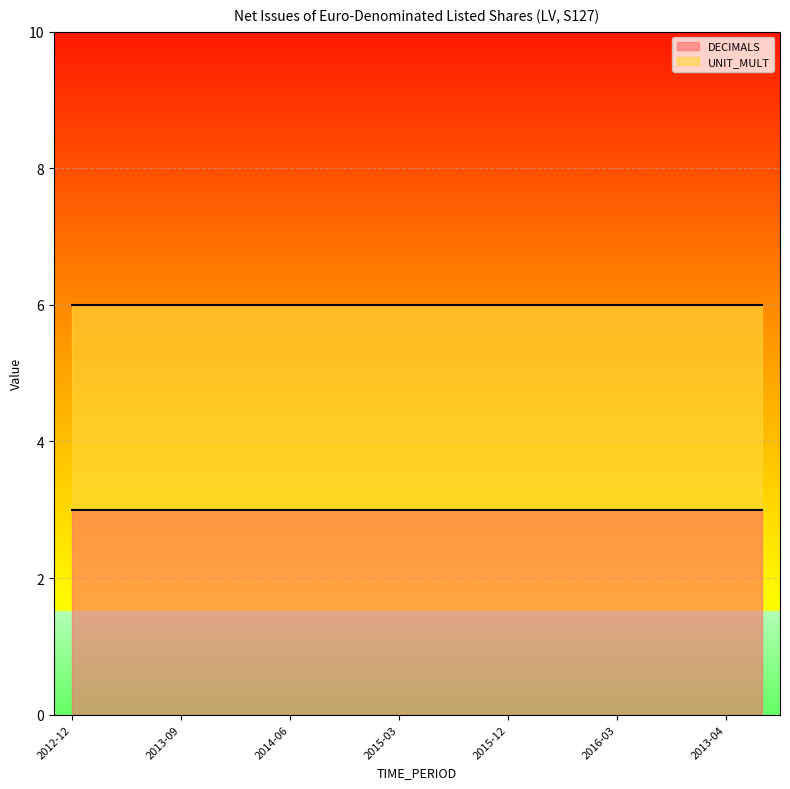

Is it true that UNIT_MULT equals 6 at 2013-01?

True